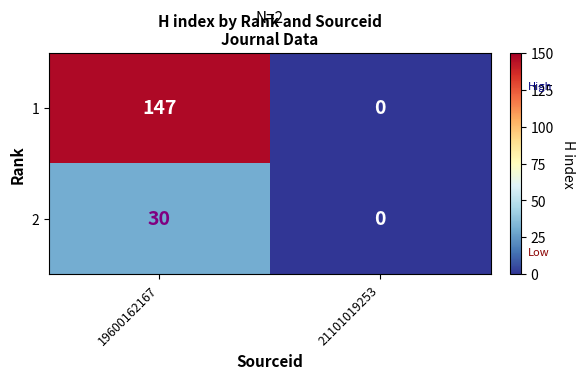

What is the difference between the highest and lowest values at 19600162167?

117